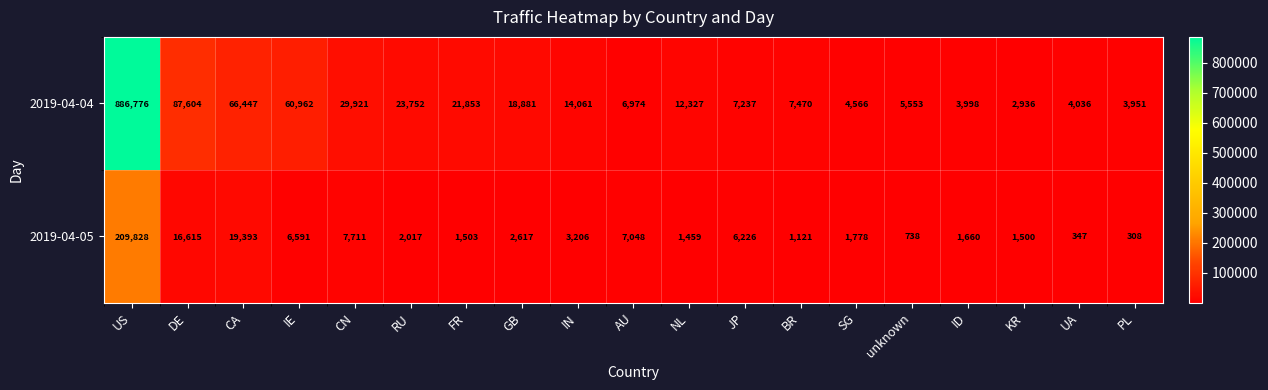

The 2019-04-04 series shows 3998 at ID. True or false?

True